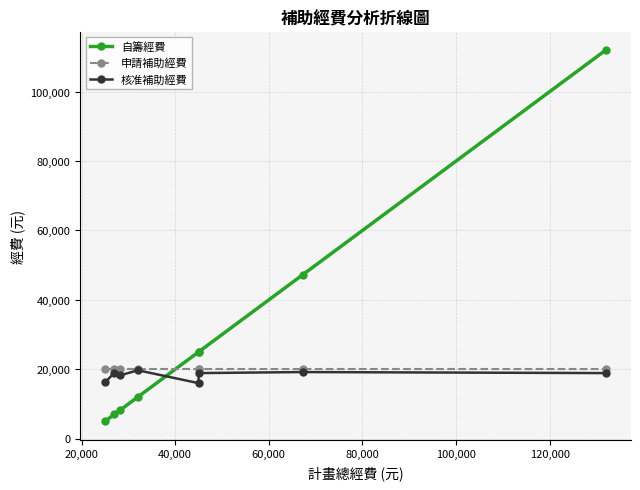

Where is the first local maximum for 核准補助經費?

20,000